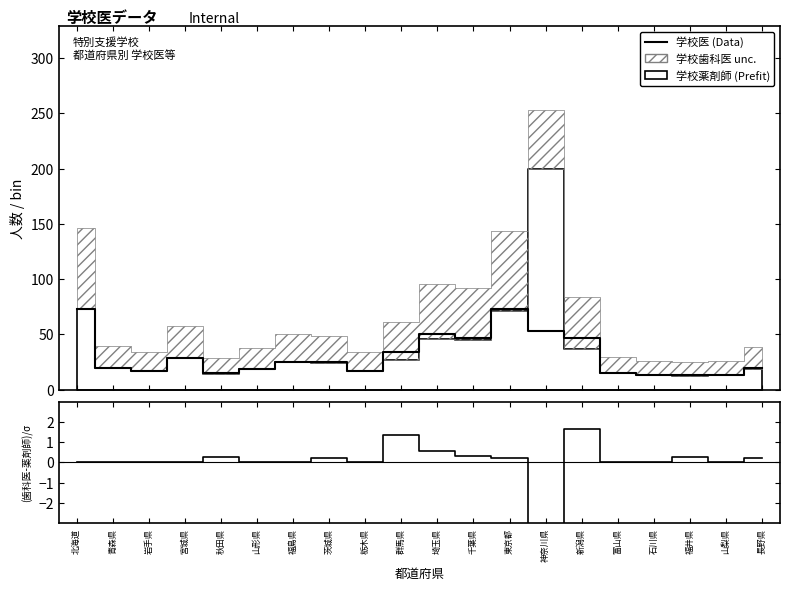

True or false: 学校医 (Data) has a value of 8.8 at 秋田県.

False